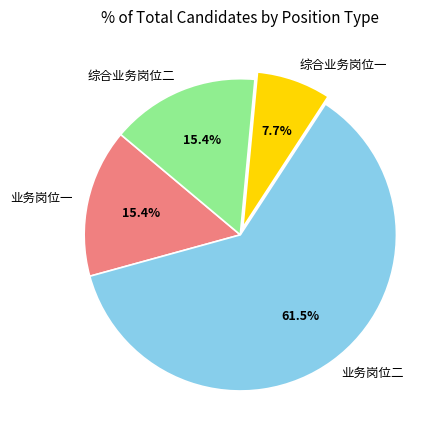

How many segments does this pie chart have?

4